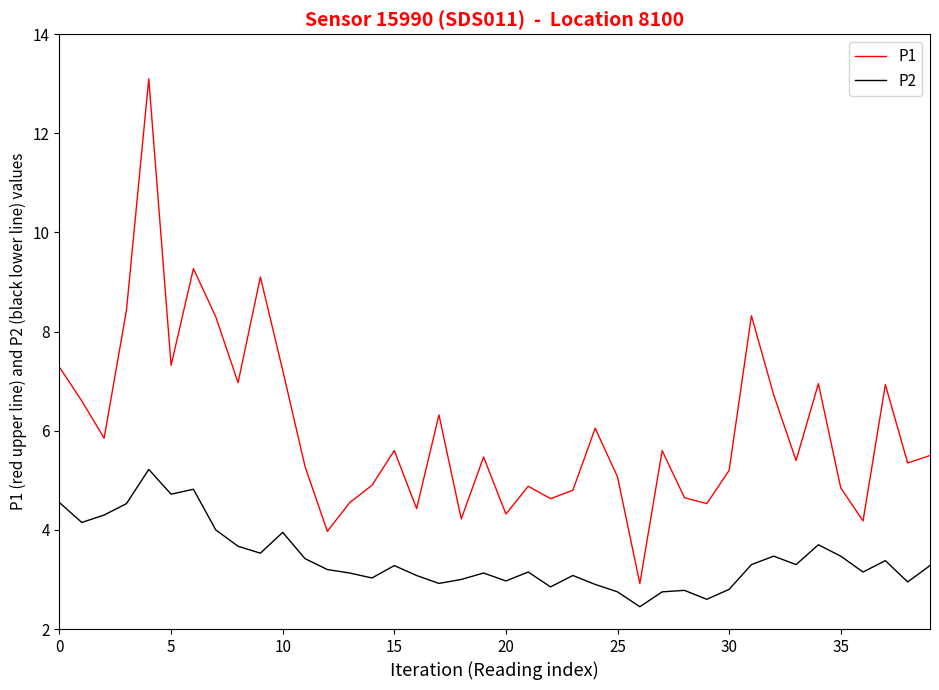

Rank the series by their maximum value, from highest to lowest.

P1, P2